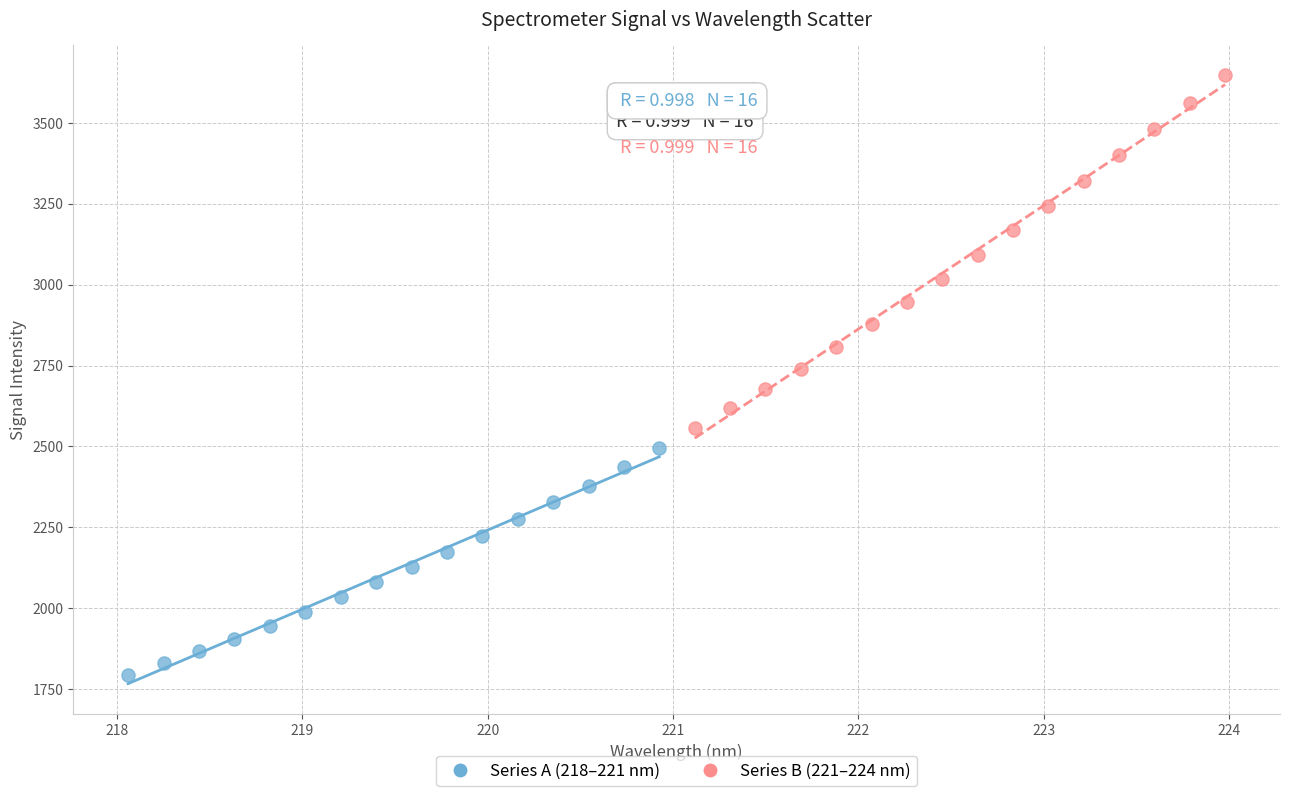

Which series has the largest Y range (max minus min)?

Series B (221–224 nm)